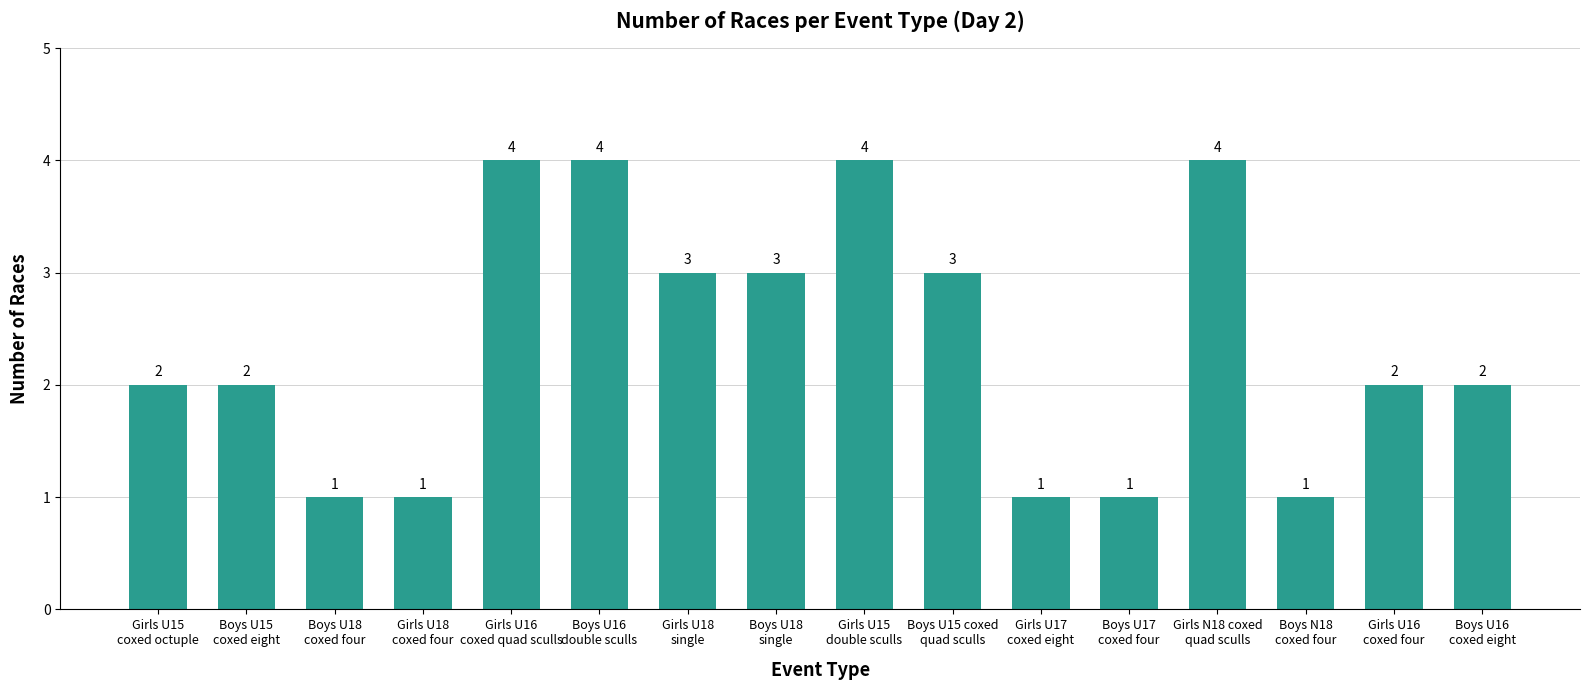

What is the value of the 3rd bar from the left?

1